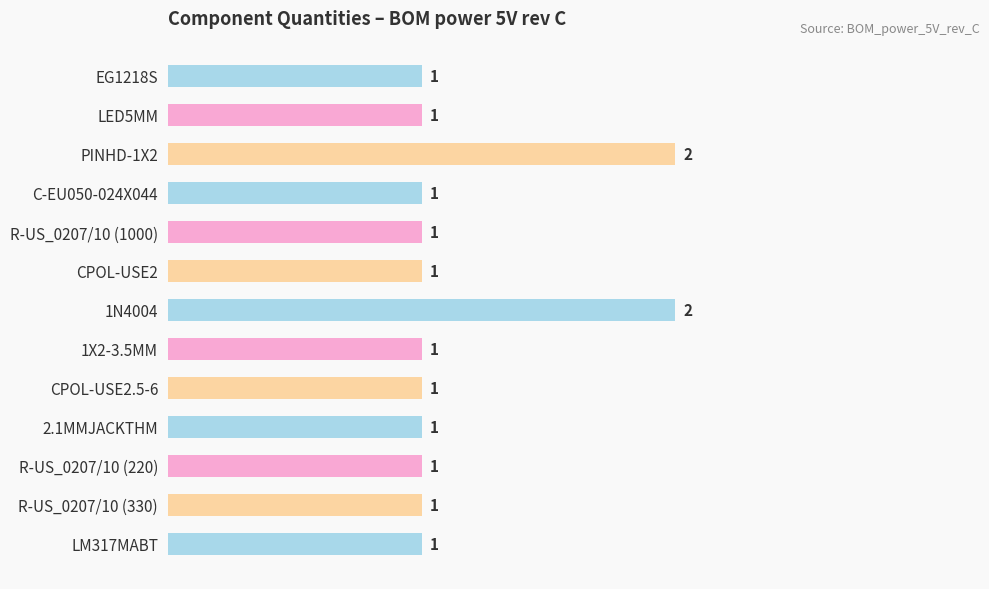

Are the bars grouped side by side (vs. stacked)?

No